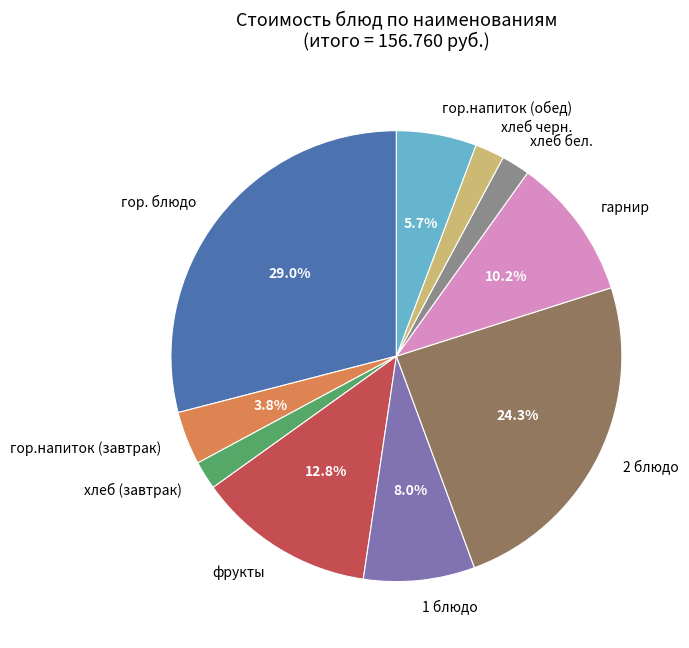

Is there a majority slice in this chart?

No